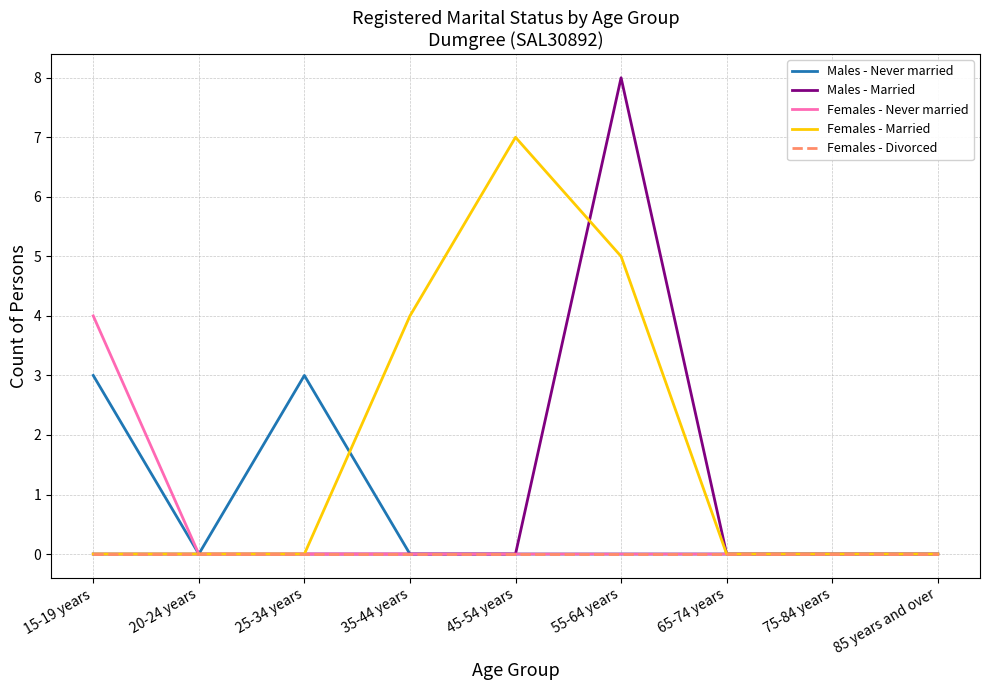

List the series in order of their peak value, highest first.

Males - Married, Females - Married, Females - Never married, Males - Never married, Females - Divorced